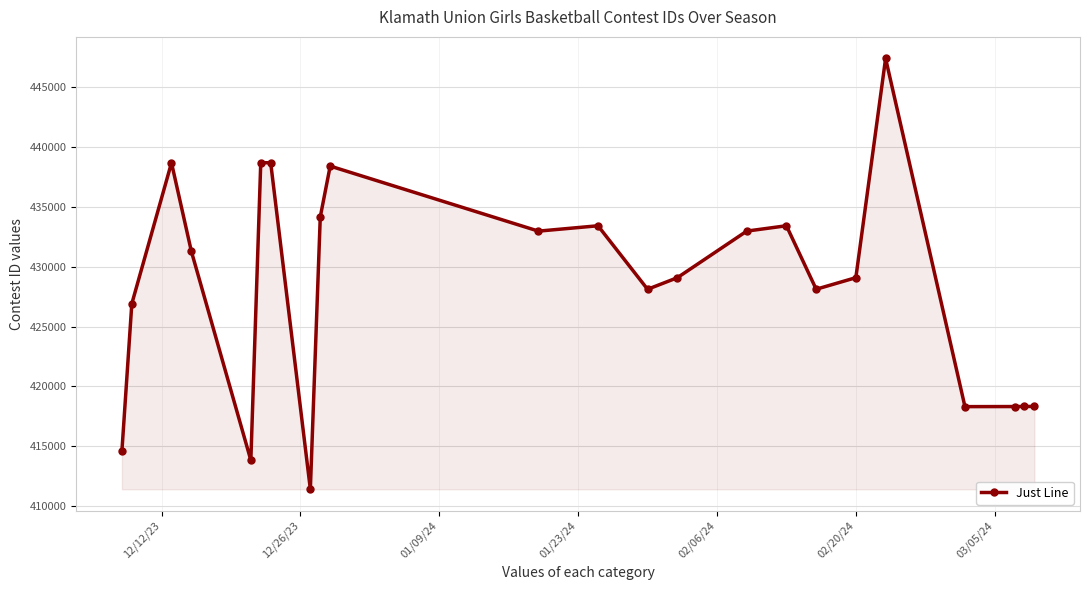

What is the smallest value displayed?

411412